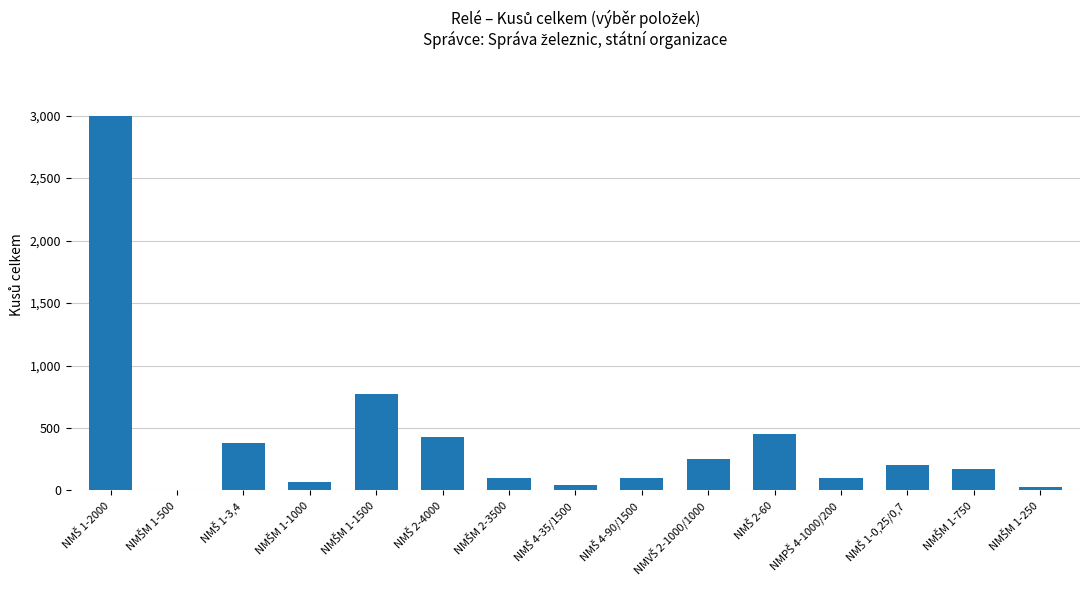

How many distinct data groups are displayed?

1